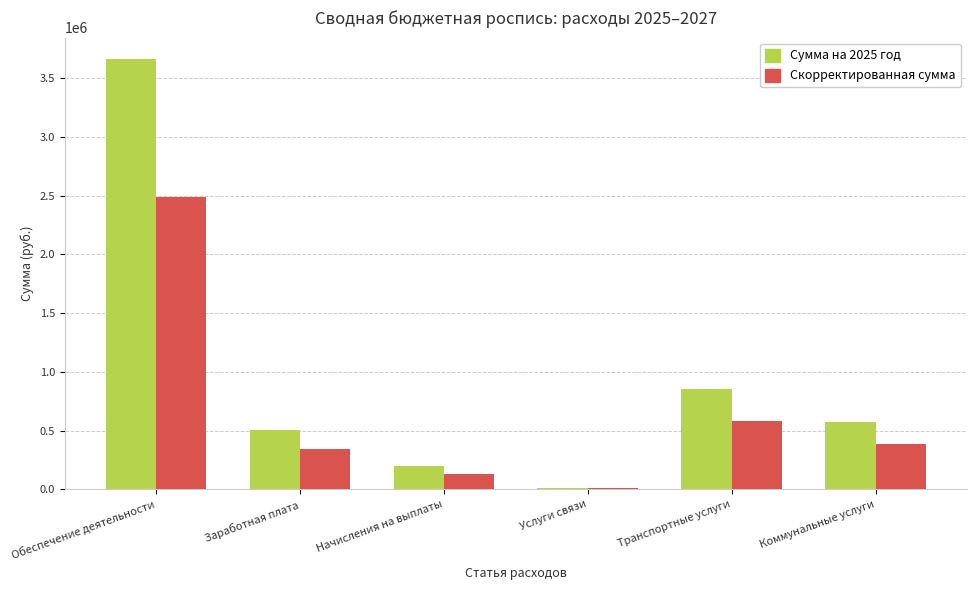

What is the maximum value shown in the chart?

3660400